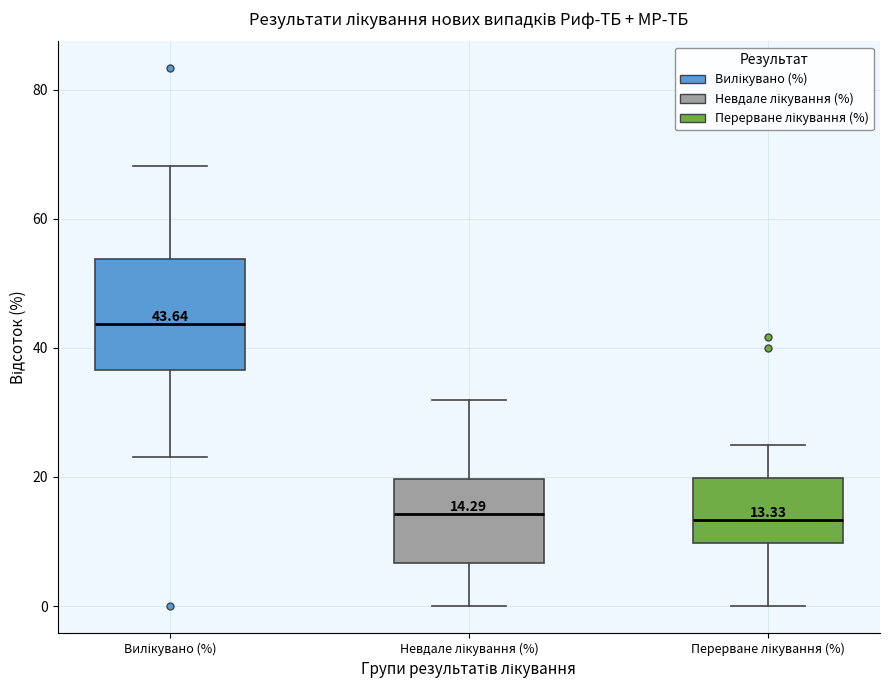

Comparing the boxes themselves (not the whiskers), which one is the tallest?

Вилікувано (%)